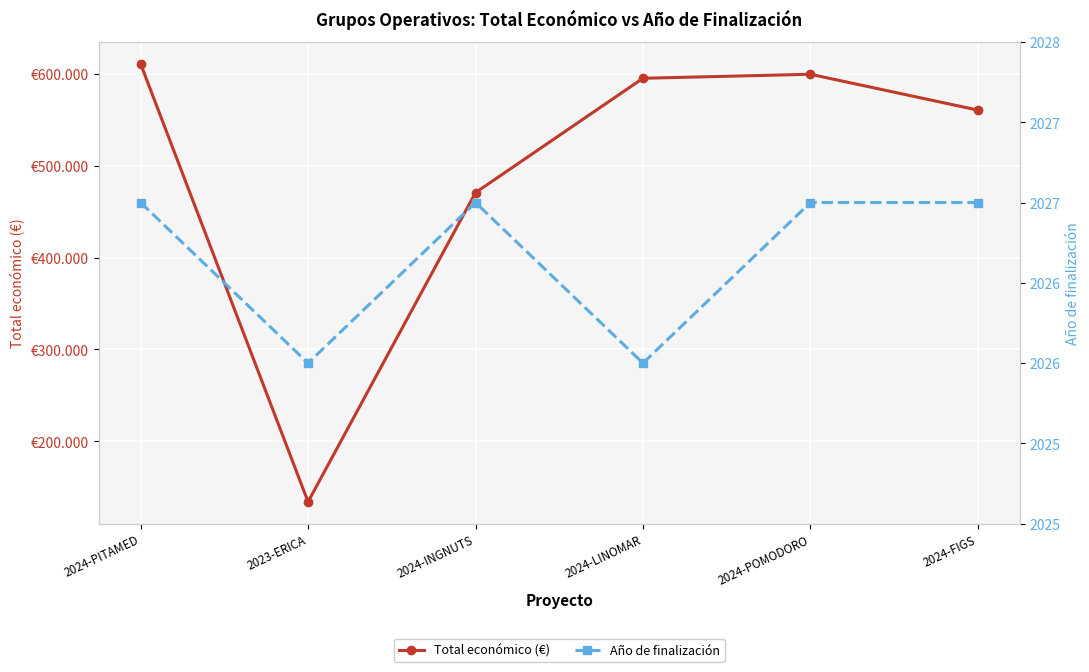

Which category has the highest value across all series?

2024-PITAMED